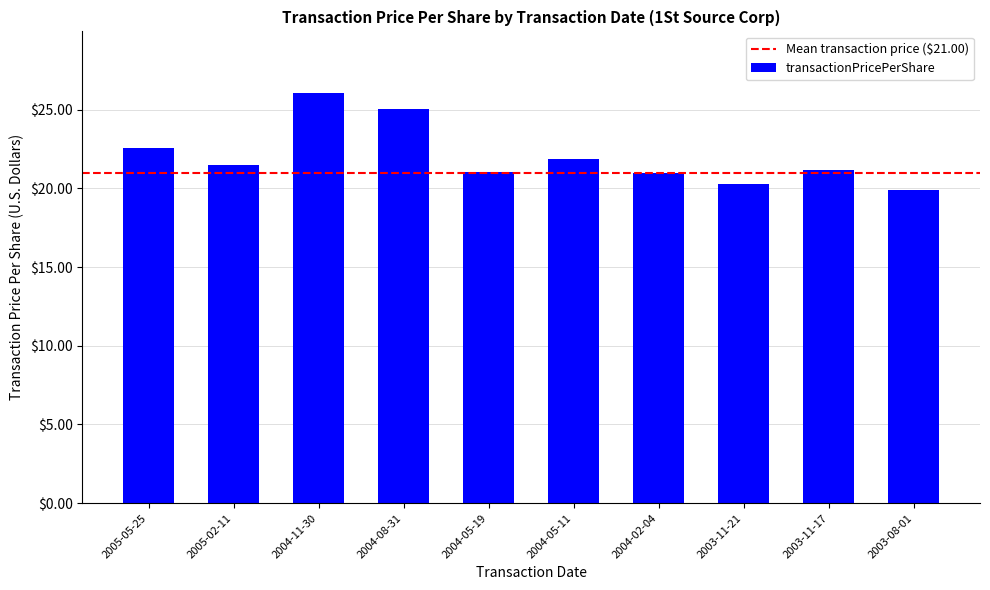

What is the change in value from 2005-02-11 to 2004-08-31?

+3.6